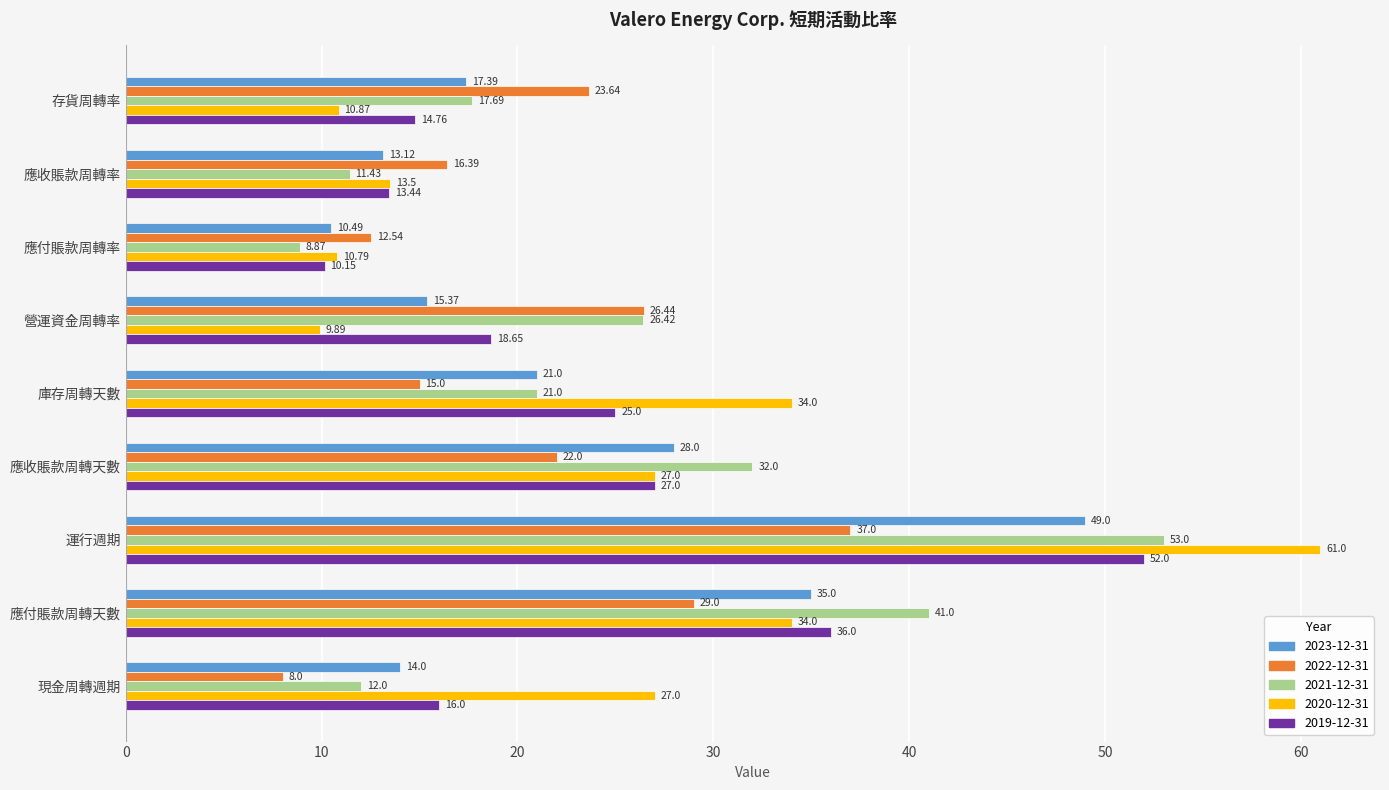

List the labels in order of 2023-12-31 value, largest first.

運行週期, 應付賬款周轉天數, 應收賬款周轉天數, 庫存周轉天數, 存貨周轉率, 營運資金周轉率, 現金周轉週期, 應收賬款周轉率, 應付賬款周轉率